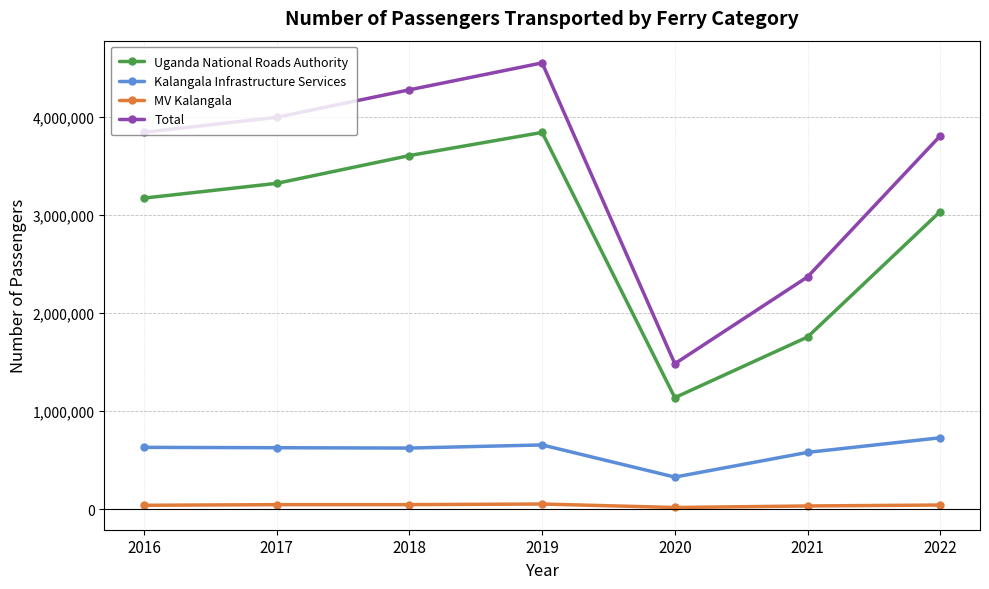

What is the difference between the maximum and minimum values in the Total series?

3066358